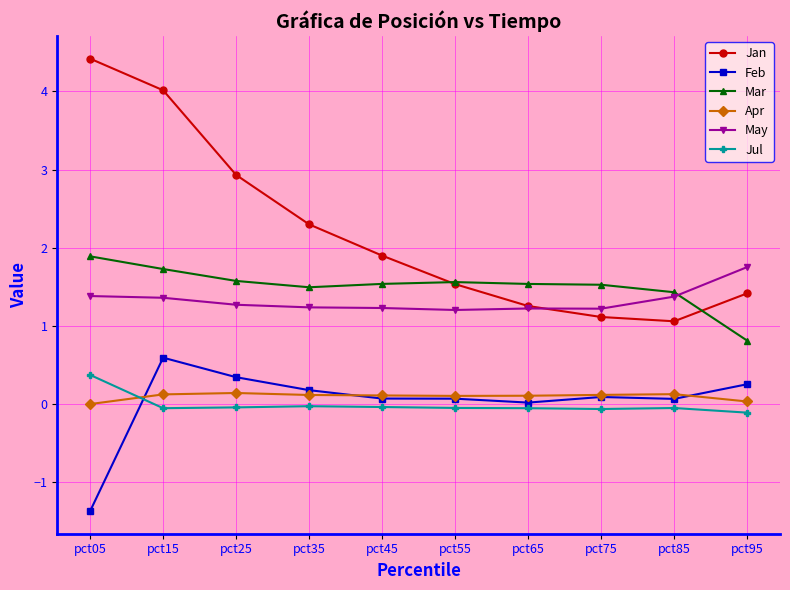

What is the value of the Mar point at the 7th from the left?

1.5